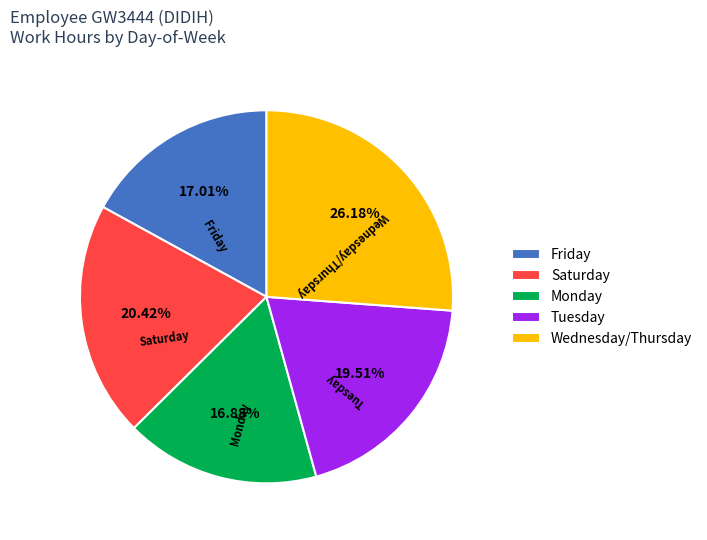

To the nearest percent, what is the average slice percentage?

20%